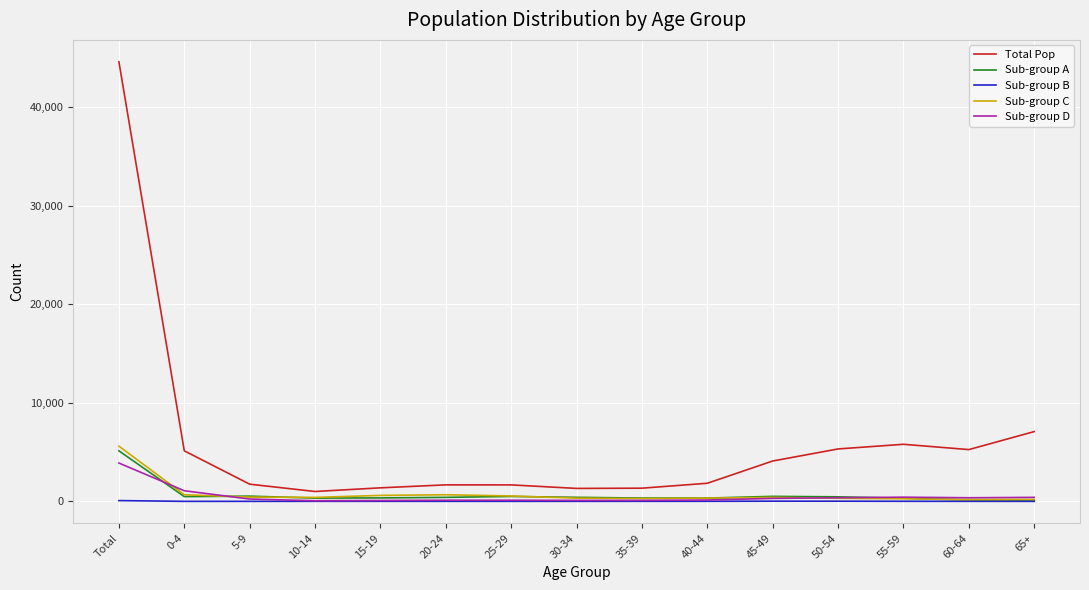

What is the average value of the Sub-group A series?

684